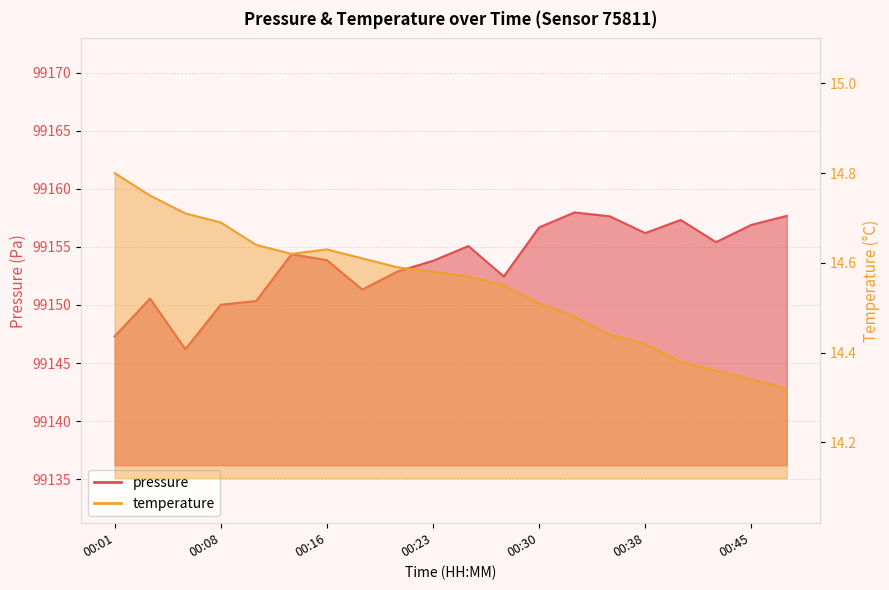

How many lines are shown in the chart?

2